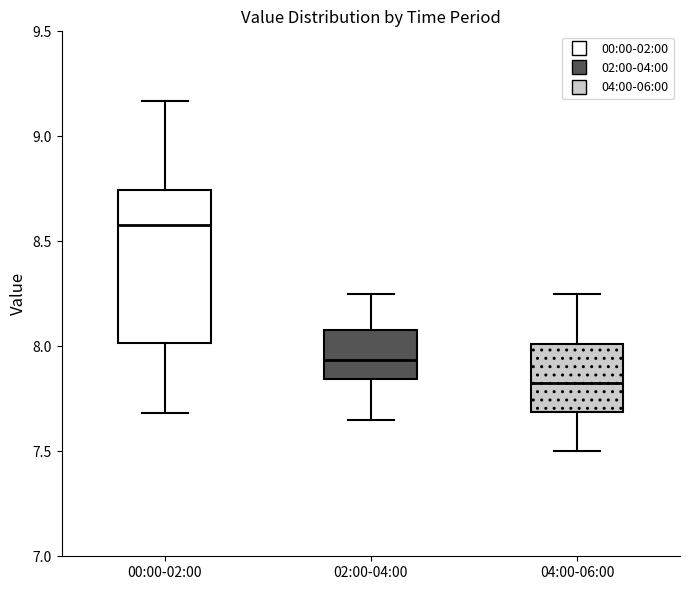

Which box is the tallest, from its lower edge to its upper edge?

00:00-02:00